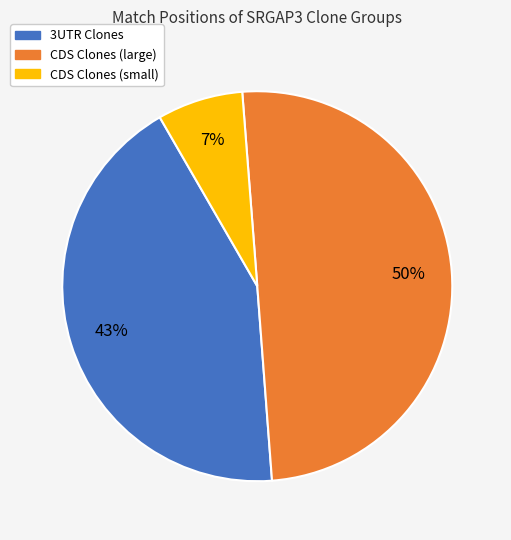

To the nearest percent, what is the average slice percentage?

33%